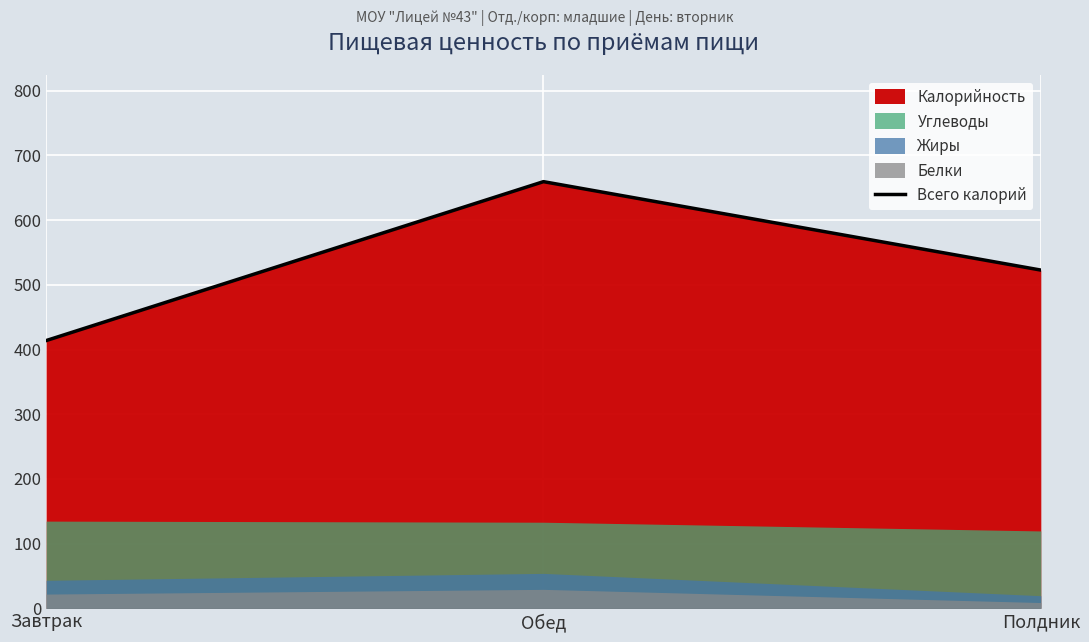

Which label corresponds to the smallest value in the chart?

Завтрак